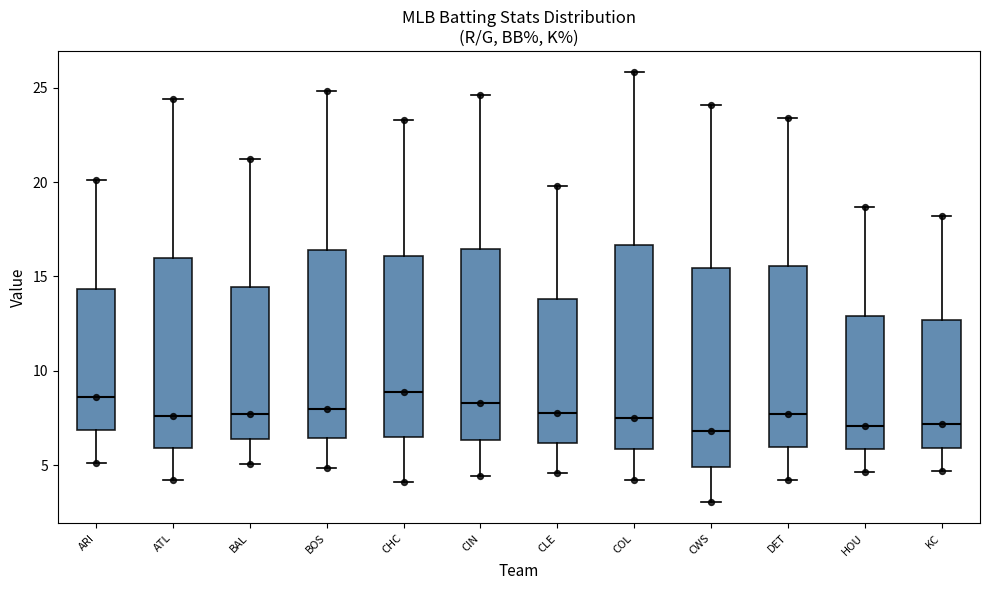

Reading left to right, read every box against the y-axis: the position of its median line, the range the box covers, and the ends of its whiskers. The values are not printed on the chart, so give them approximately, as read against the axis.

ARI: median 8.5, box 7.0 to 14.5, whiskers 5.0 to 20.0
ATL: median 7.5, box 6.0 to 16.0, whiskers 4.5 to 24.5
BAL: median 7.5, box 6.5 to 14.5, whiskers 5.0 to 21.0
BOS: median 8.0, box 6.5 to 16.5, whiskers 5.0 to 25.0
CHC: median 9.0, box 6.5 to 16.0, whiskers 4.0 to 23.5
CIN: median 8.5, box 6.5 to 16.5, whiskers 4.5 to 24.5
CLE: median 8.0, box 6.0 to 14.0, whiskers 4.5 to 20.0
COL: median 7.5, box 6.0 to 16.5, whiskers 4.5 to 26.0
CWS: median 7.0, box 5.0 to 15.5, whiskers 3.0 to 24.0
DET: median 7.5, box 6.0 to 15.5, whiskers 4.0 to 23.5
HOU: median 7.0, box 6.0 to 13.0, whiskers 4.5 to 18.5
KC: median 7.0, box 6.0 to 12.5, whiskers 4.5 to 18.0